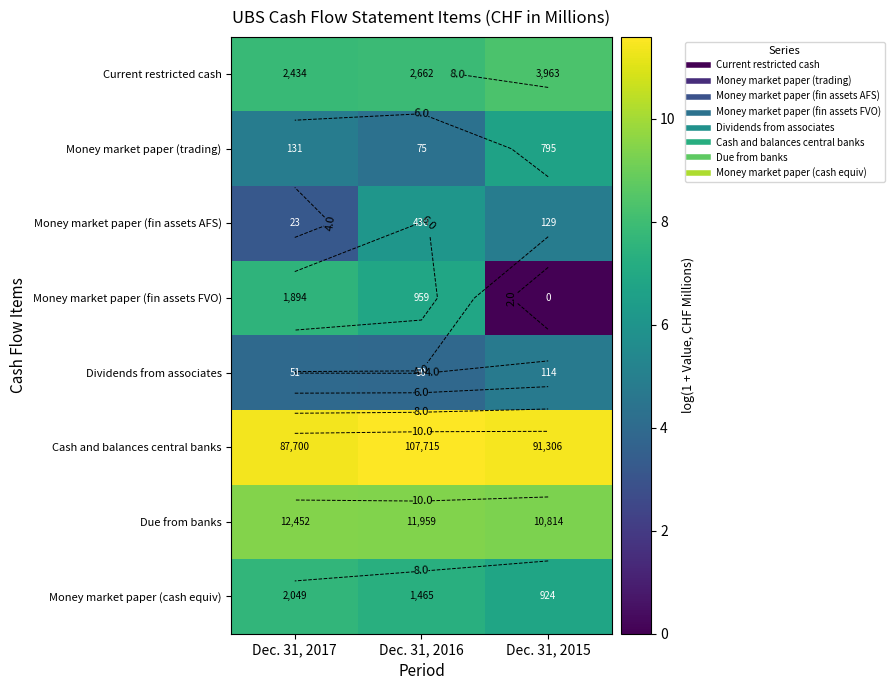

Between Dec. 31, 2016 and Dec. 31, 2015, which is larger?

Dec. 31, 2015